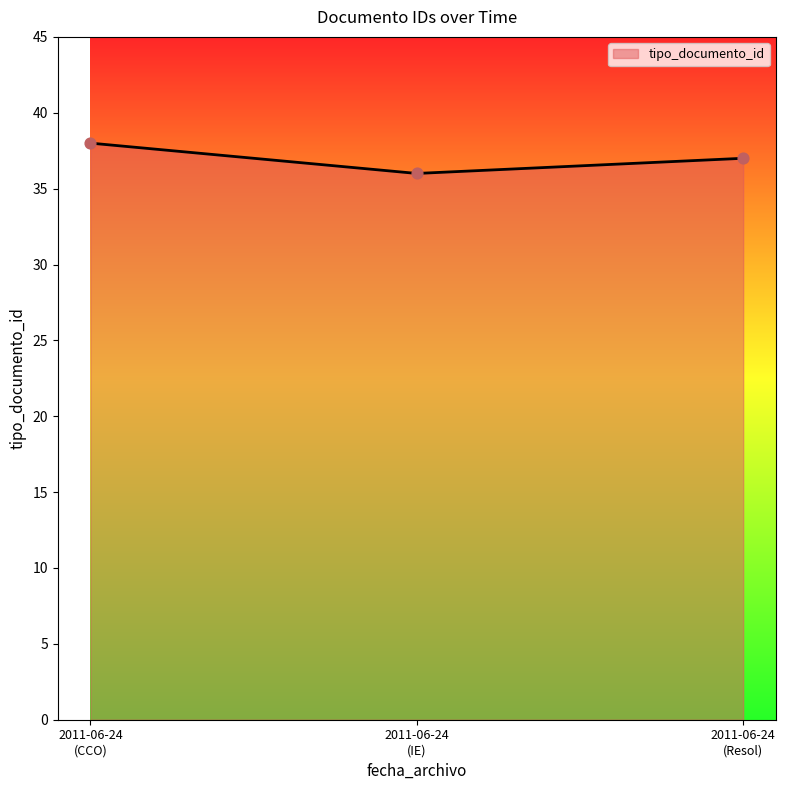

What is the greatest value displayed?

38